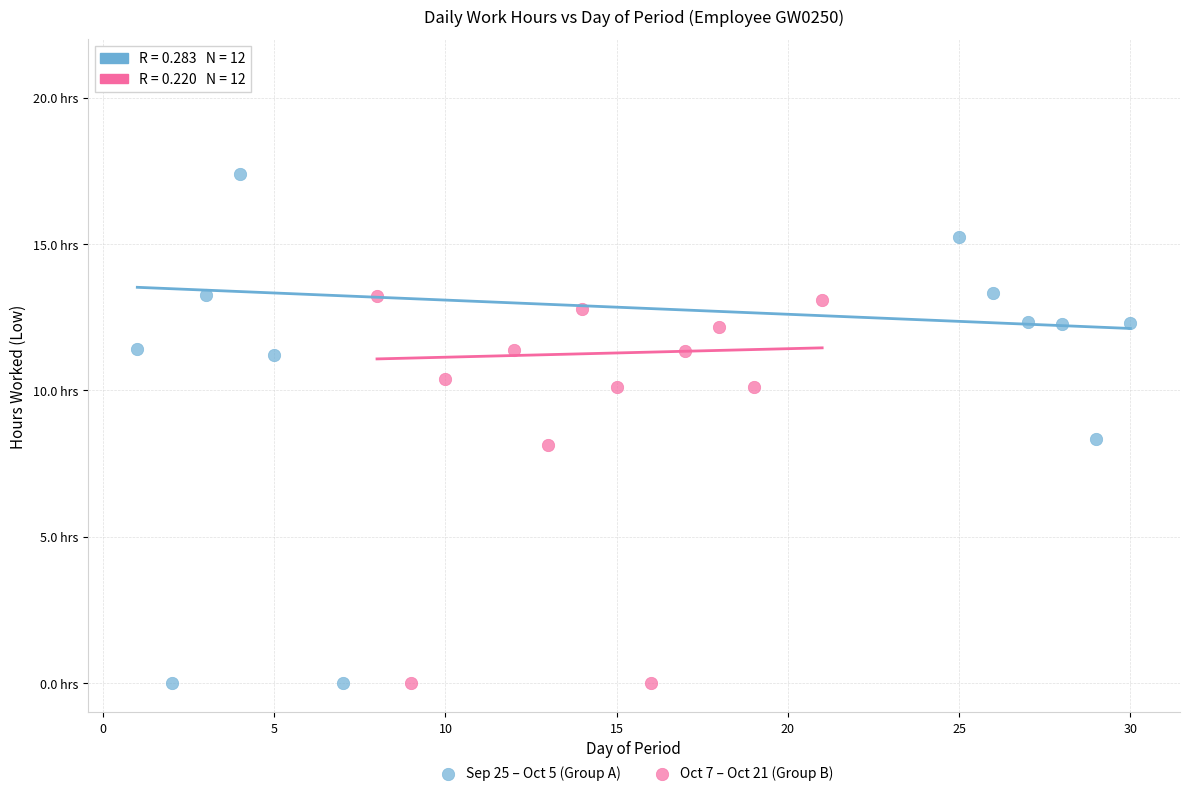

What are all the series names shown in the legend?

Sep 25 – Oct 5 (Group A), Oct 7 – Oct 21 (Group B)